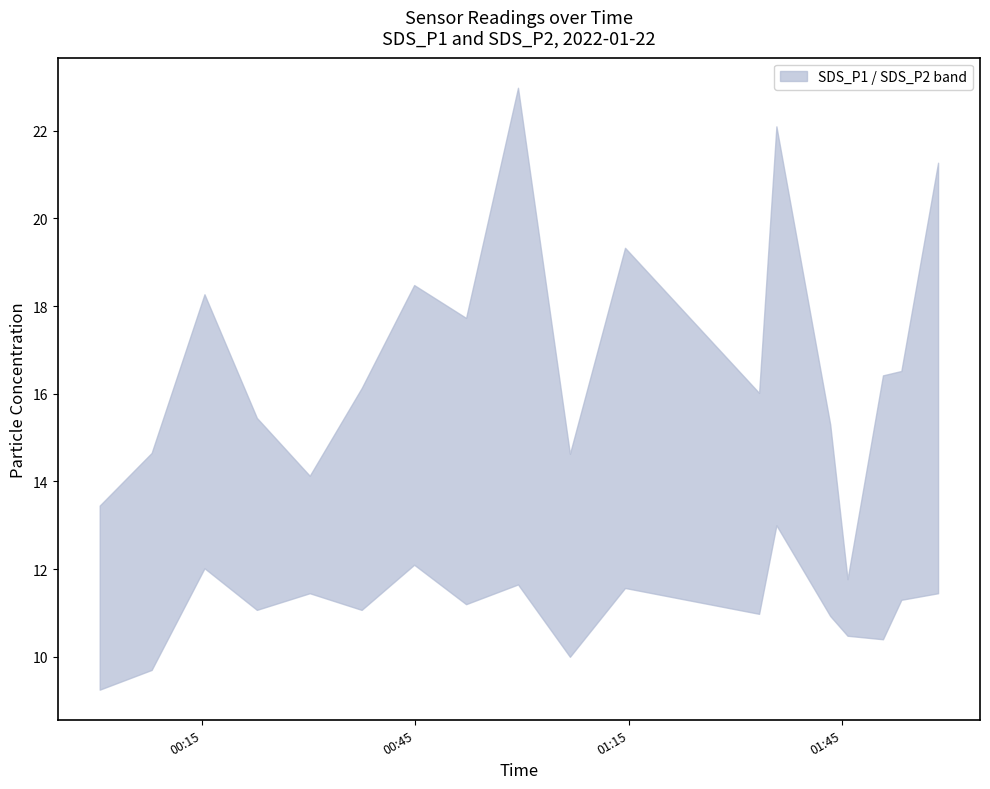

List the series in order of their overall mean, lowest first.

SDS_P2, SDS_P1